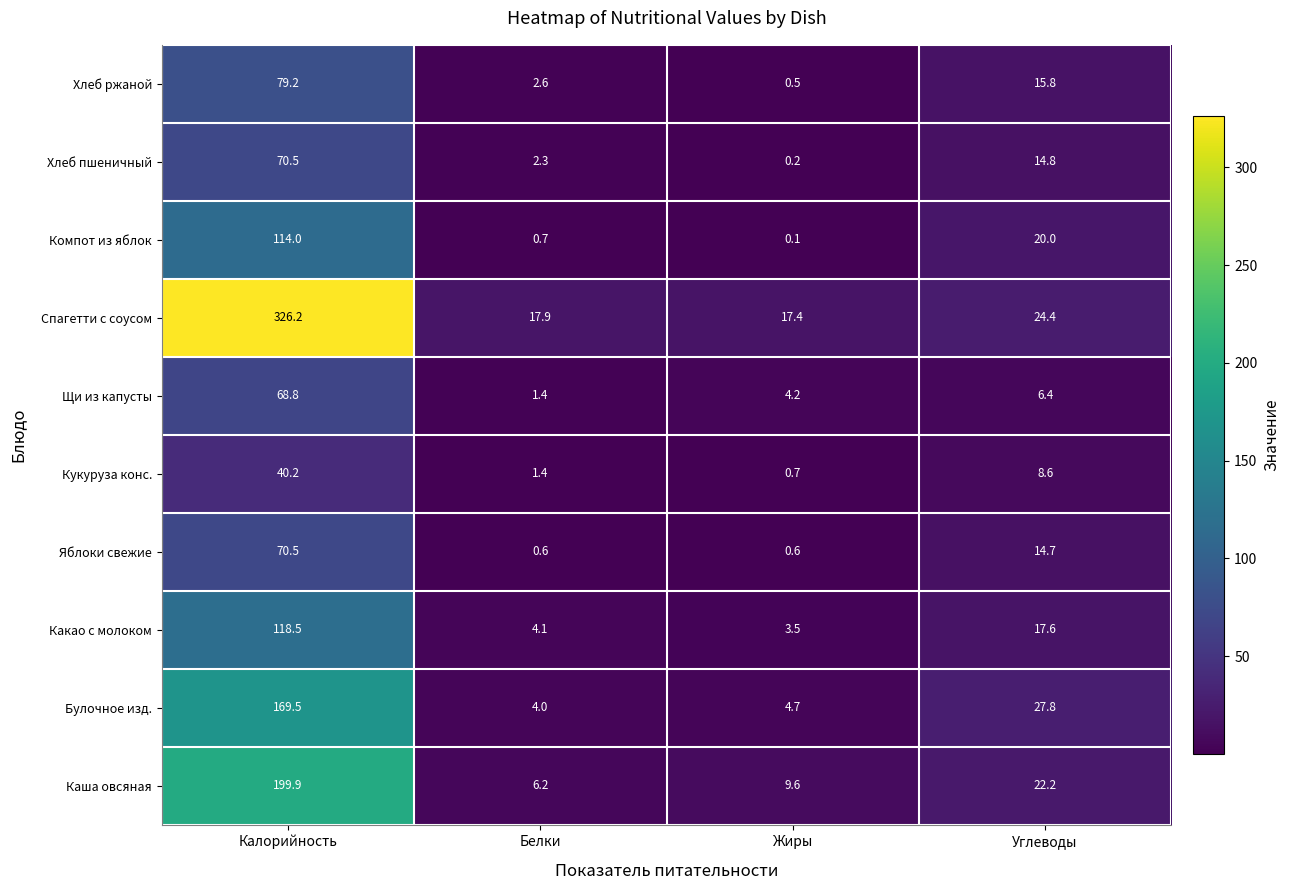

Which category has the lowest value across all series?

Жиры